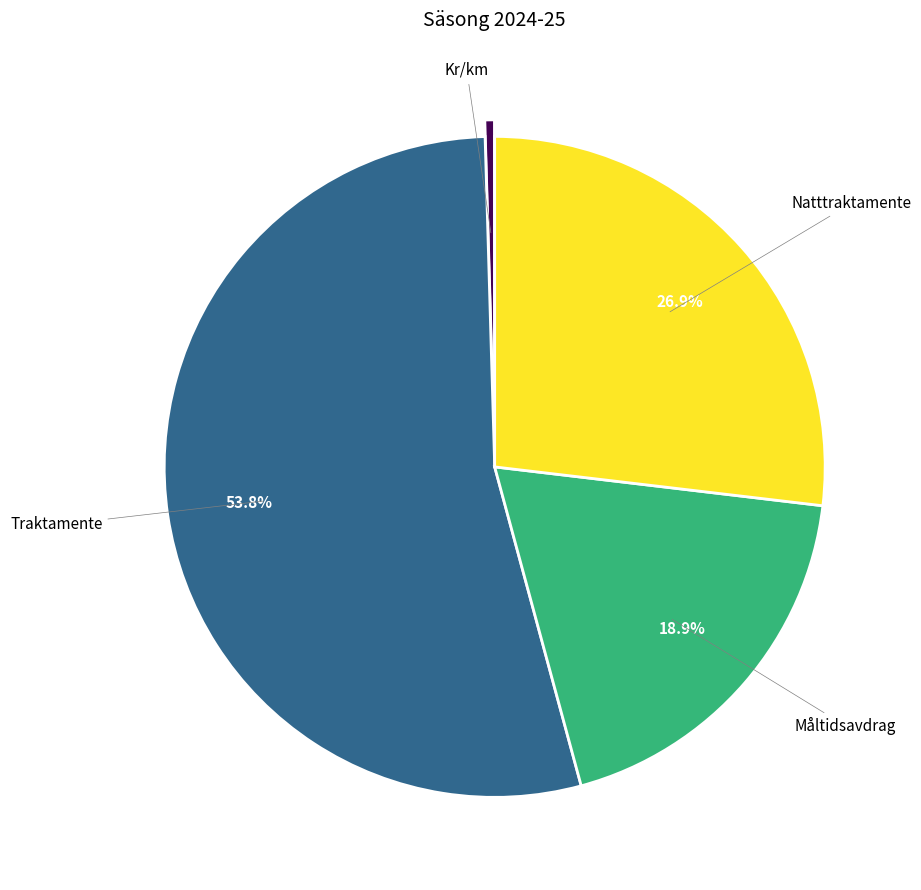

How many slices are in this pie chart?

4